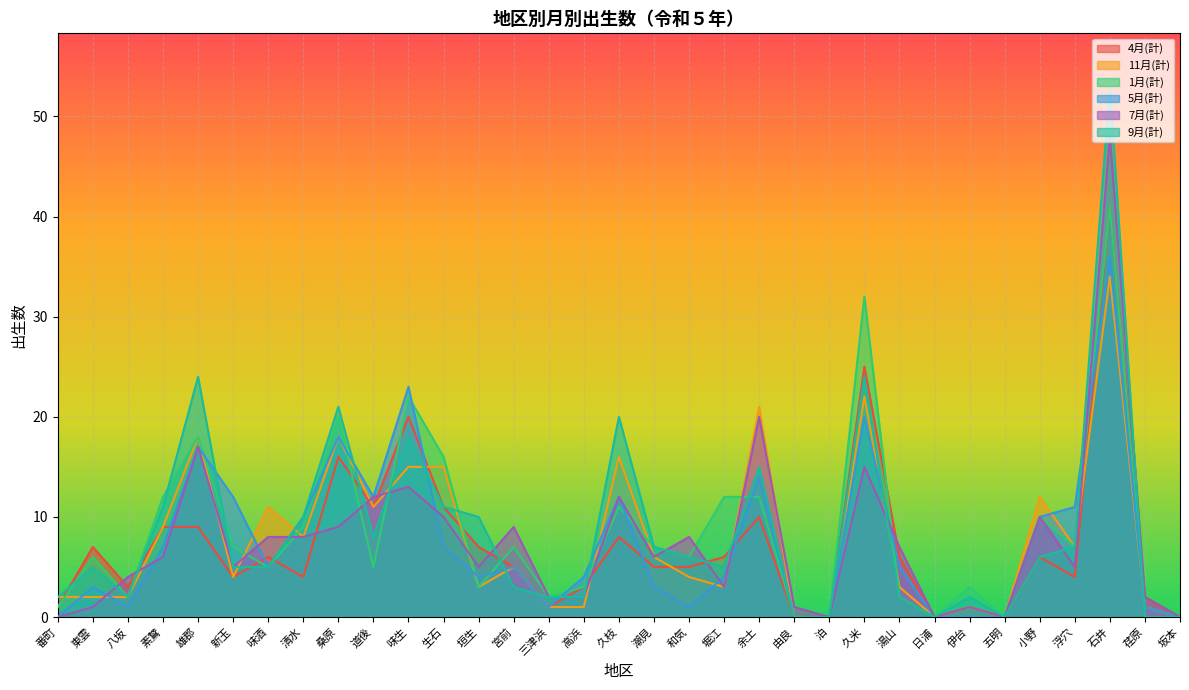

How many positive values does the 5月(計) series have?

26